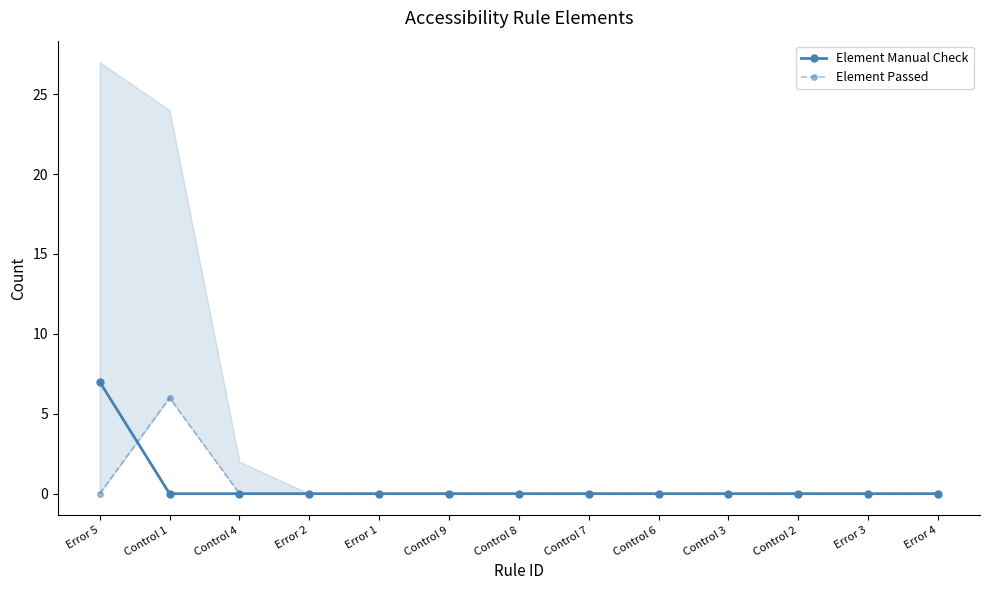

What is the label of the 11th point from the right?

Control 4